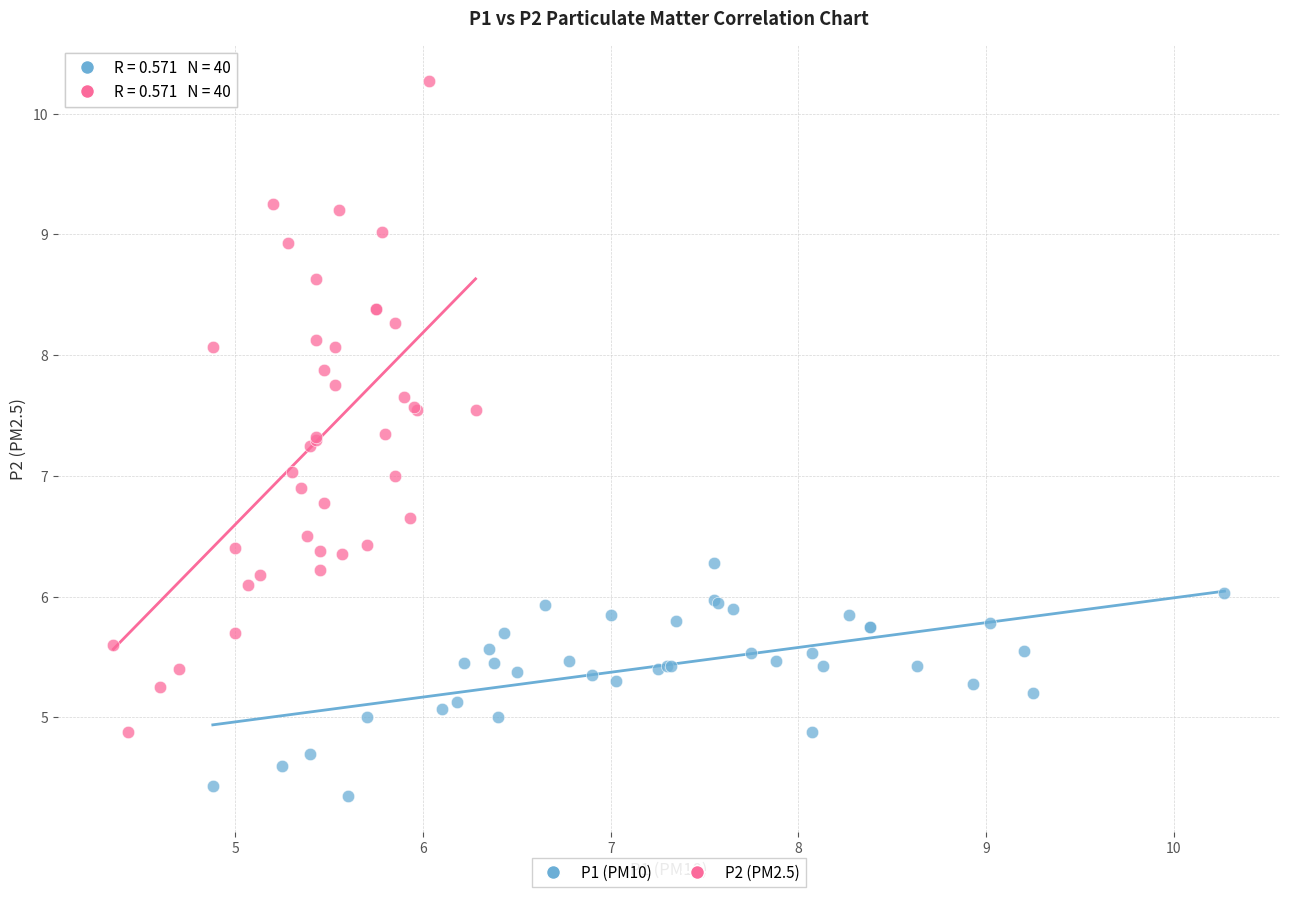

What are all the series names shown in the legend?

P1 (PM10), P2 (PM2.5)